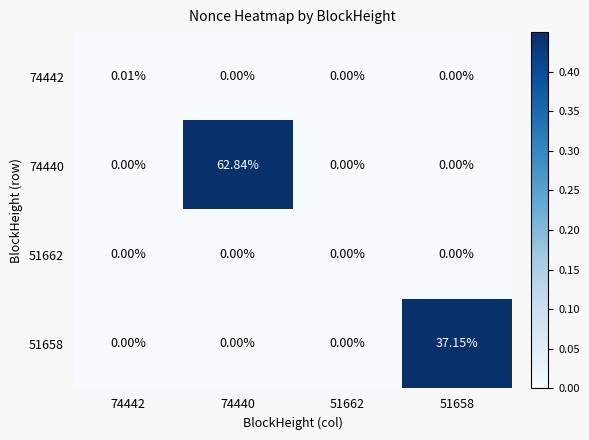

Is the value of 74442 at 51658 greater than the value of 51658 at 51658?

No